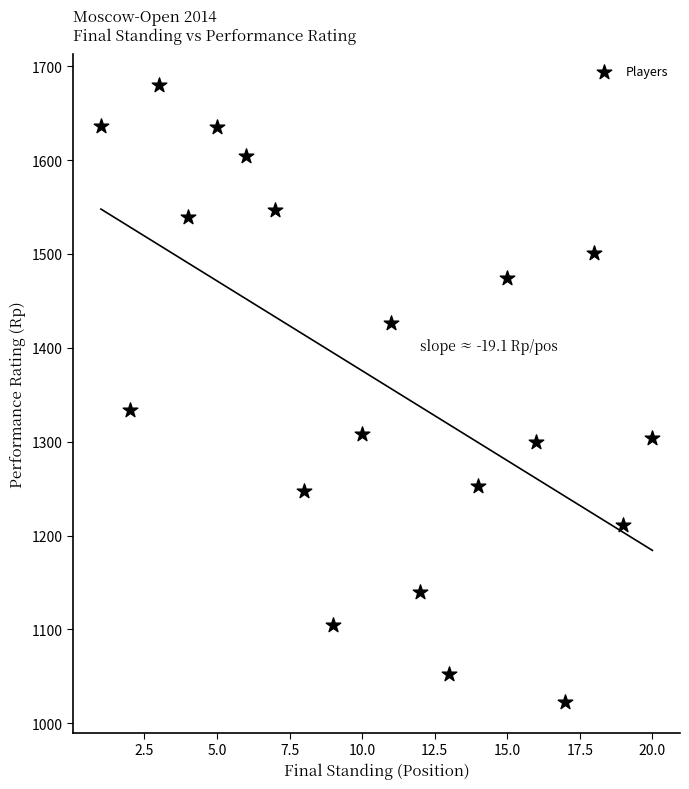

What Y value in the scatter plot is closest to 1351?

1334